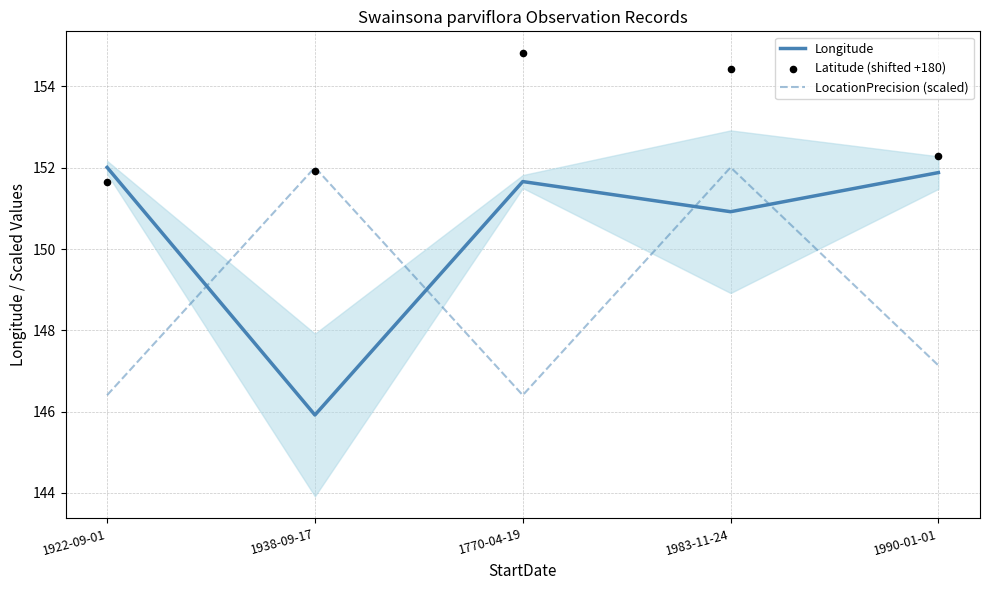

What is the total value across all series at 1990-01-01?

451.3